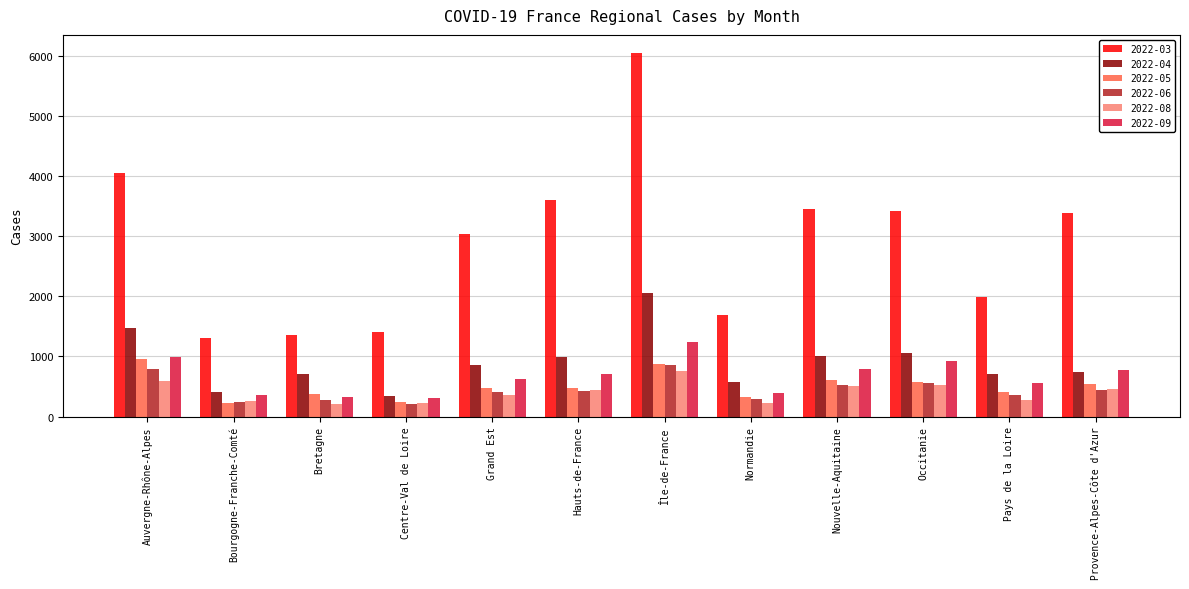

Is the value of 2022-09 at Île-de-France greater than the value of 2022-05 at Grand Est?

Yes